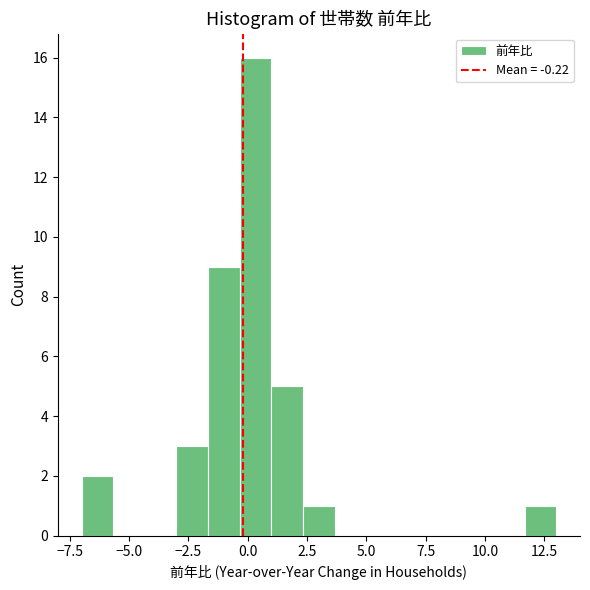

Around what value on the x-axis is the tallest bar? Give the approximate position of its centre, as read against the axis.

0.5